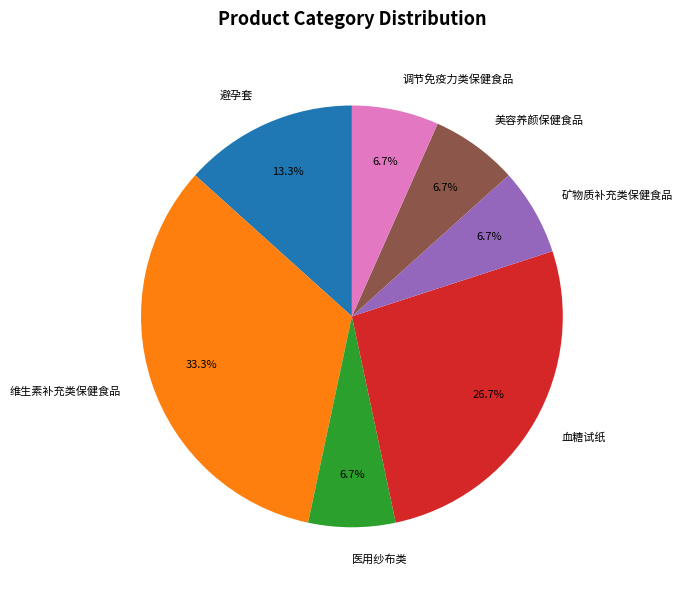

Count the number of slices in the pie.

7